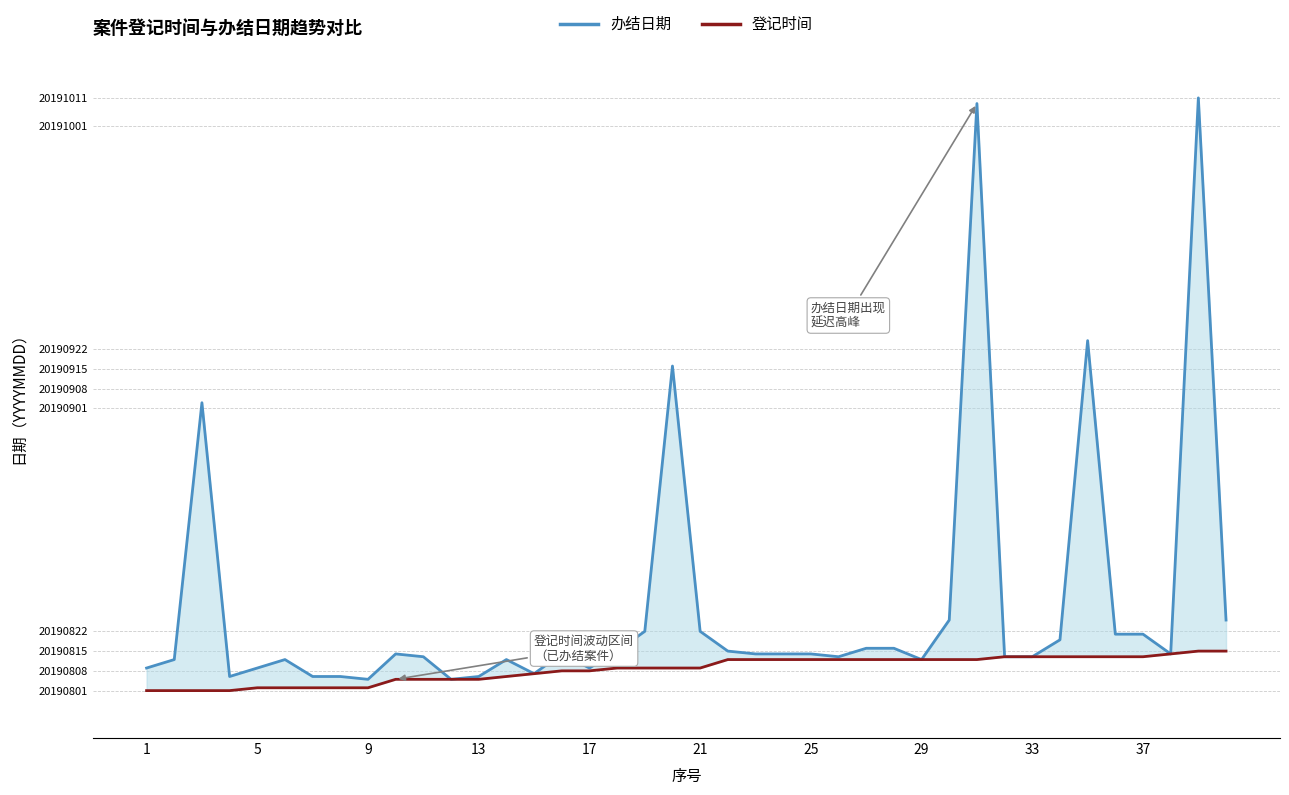

Reading left to right, list all the values displayed in this chart.

办结日期: 20190809	20190812	20190903	20190806	20190809	20190812	20190806	20190806	20190805	20190814	20190813	20190805	20190806	20190812	20190807	20190814	20190809	20190815	20190822	20190916	20190822	20190815	20190814	20190814	20190814	20190813	20190816	20190816	20190812	20190826	20191009	20190813	20190813	20190819	20190925	20190821	20190821	20190814	20191011	20190826
登记时间: 20190801	20190801	20190801	20190801	20190802	20190802	20190802	20190802	20190802	20190805	20190805	20190805	20190805	20190806	20190807	20190808	20190808	20190809	20190809	20190809	20190809	20190812	20190812	20190812	20190812	20190812	20190812	20190812	20190812	20190812	20190812	20190813	20190813	20190813	20190813	20190813	20190813	20190814	20190815	20190815